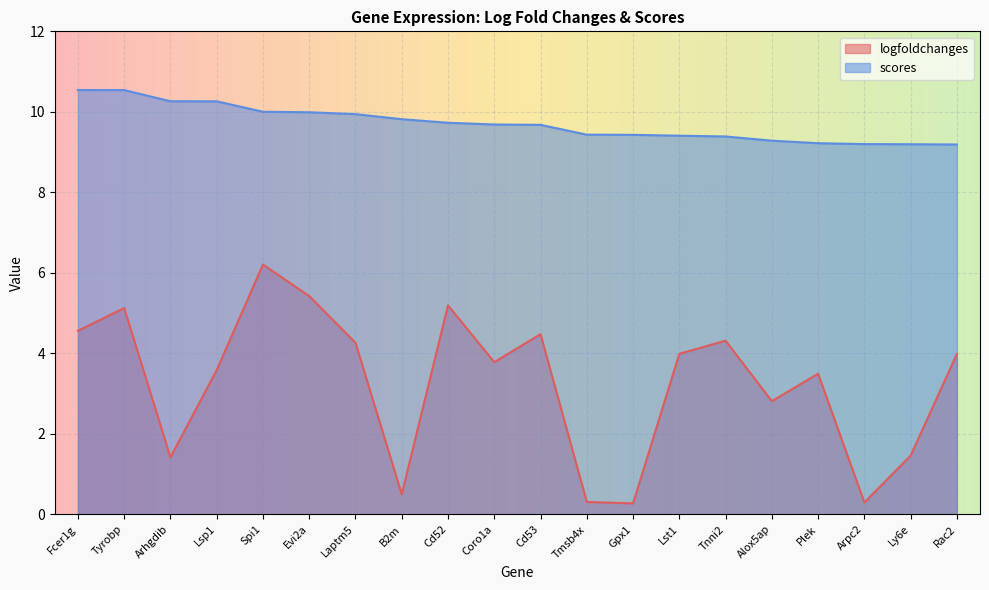

Reading left to right, what are all the values shown in this chart?

logfoldchanges: Fcer1g=4.6	Tyrobp=5.1	Arhgdib=1.4	Lsp1=3.6	Spi1=6.2	Evi2a=5.4	Laptm5=4.3	B2m=0.5	Cd52=5.2	Coro1a=3.8	Cd53=4.5	Tmsb4x=0.3	Gpx1=0.3	Lst1=4.0	Tnni2=4.3	Alox5ap=2.8	Plek=3.5	Arpc2=0.3	Ly6e=1.5	Rac2=4.0
scores: Fcer1g=10.5	Tyrobp=10.5	Arhgdib=10.3	Lsp1=10.3	Spi1=10.0	Evi2a=10.0	Laptm5=9.9	B2m=9.8	Cd52=9.7	Coro1a=9.7	Cd53=9.7	Tmsb4x=9.4	Gpx1=9.4	Lst1=9.4	Tnni2=9.4	Alox5ap=9.3	Plek=9.2	Arpc2=9.2	Ly6e=9.2	Rac2=9.2